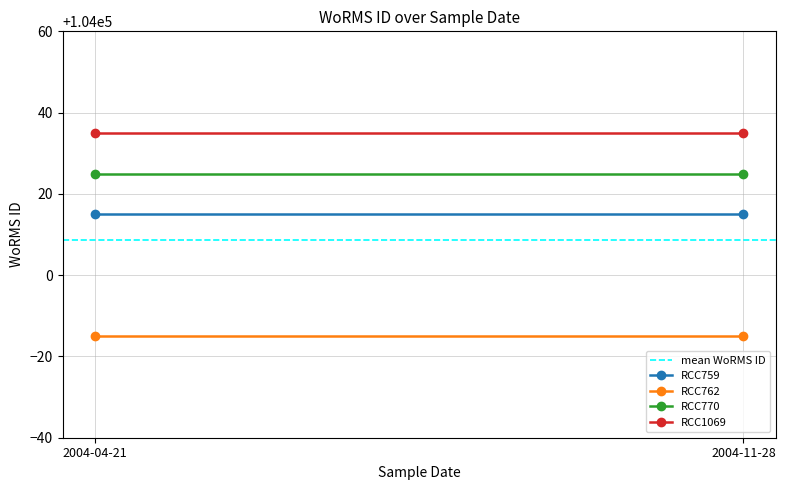

Between 2004-11-28 and 2004-04-21, which is larger?

2004-11-28